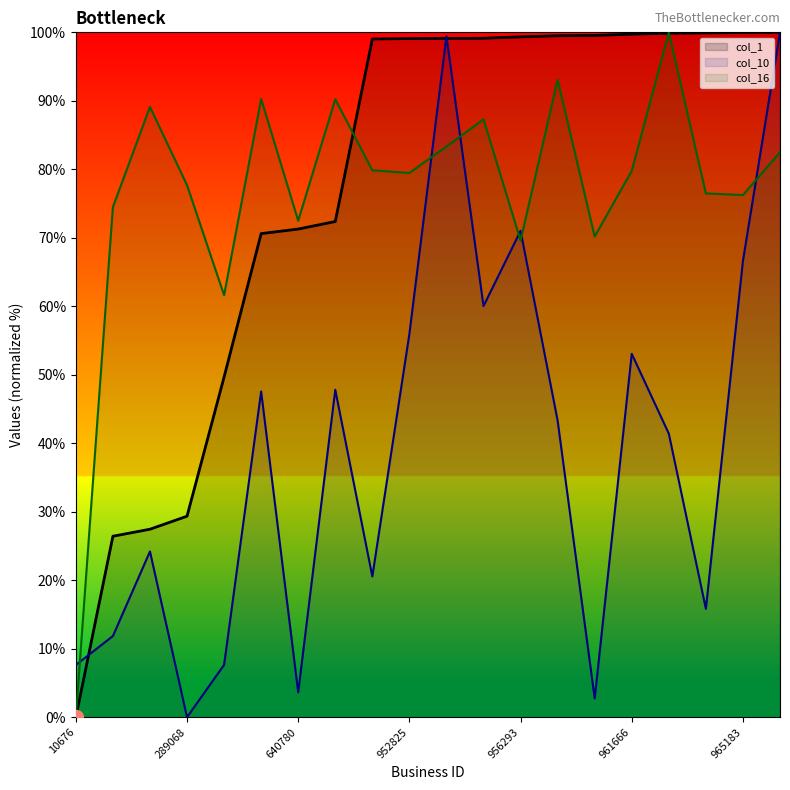

How many intersections are there between col_10 and col_16?

6